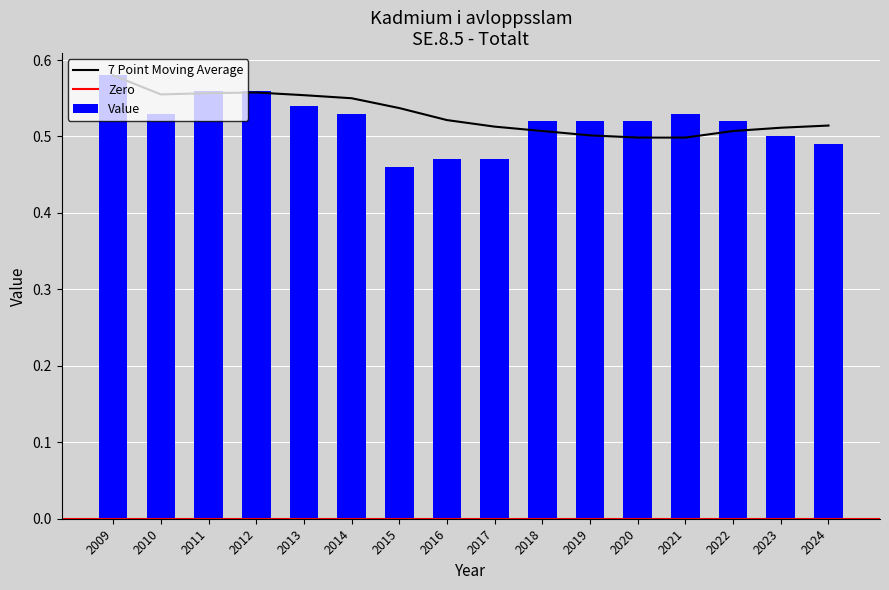

The value at 2024 is 0.3. True or false?

False